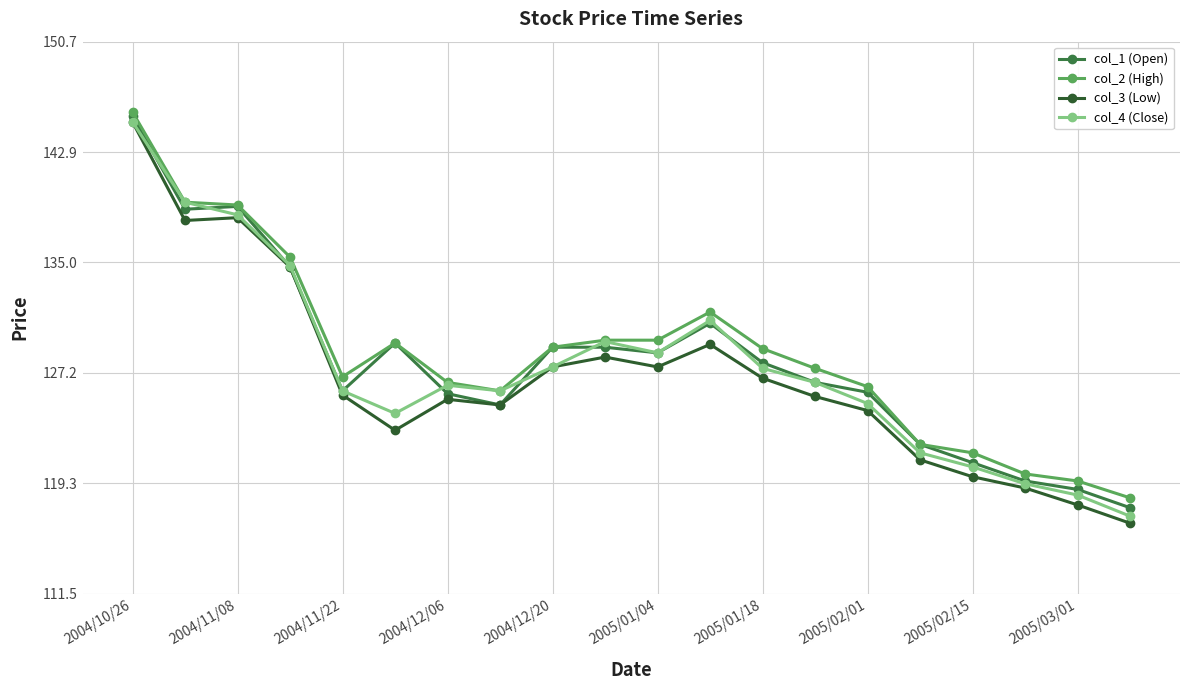

How many lines are shown in the chart?

4